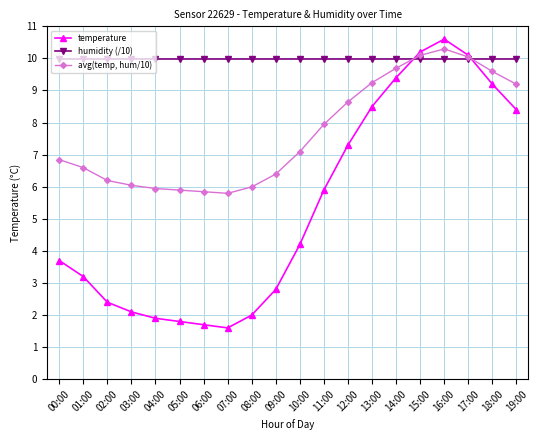

What is the difference between the highest and lowest values at 06:00?

8.3